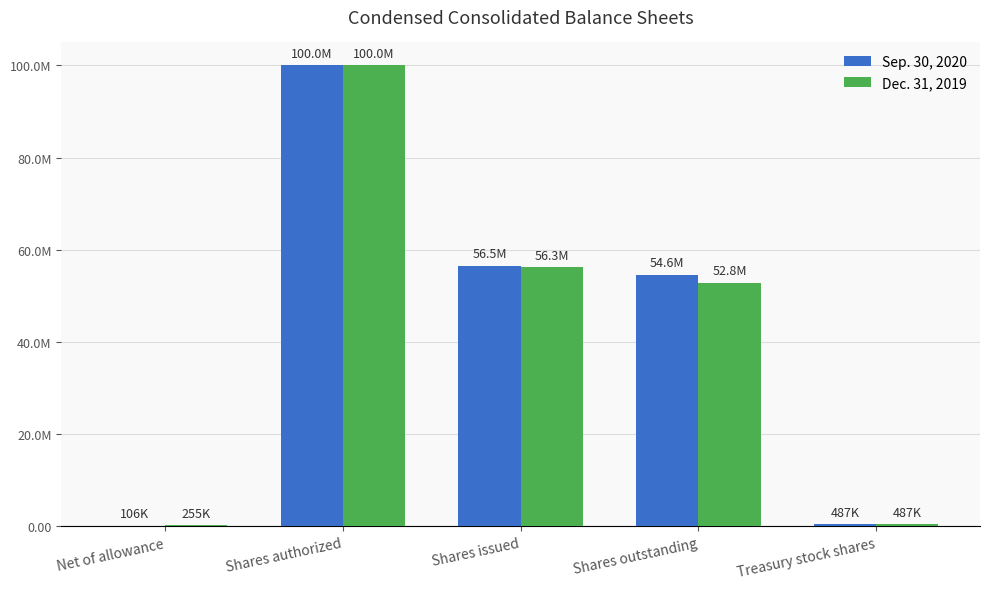

Rank the series by their maximum value, from lowest to highest.

Sep. 30, 2020, Dec. 31, 2019